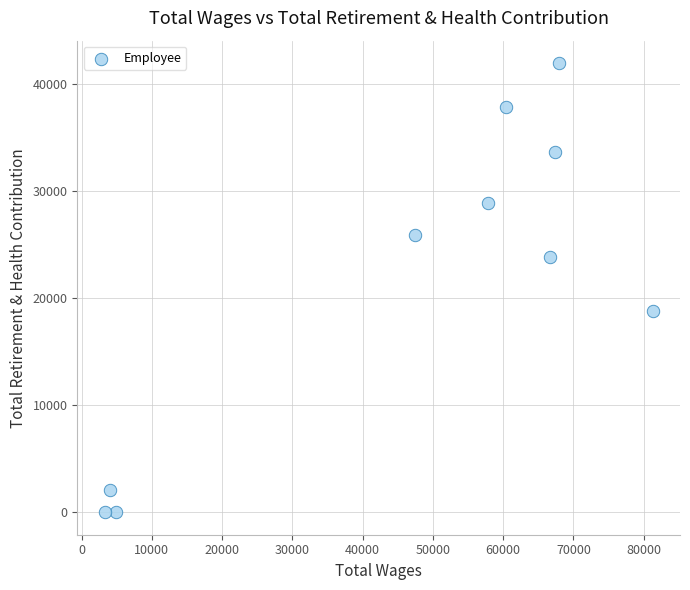

What is the range of Y values (max minus min)?

41950